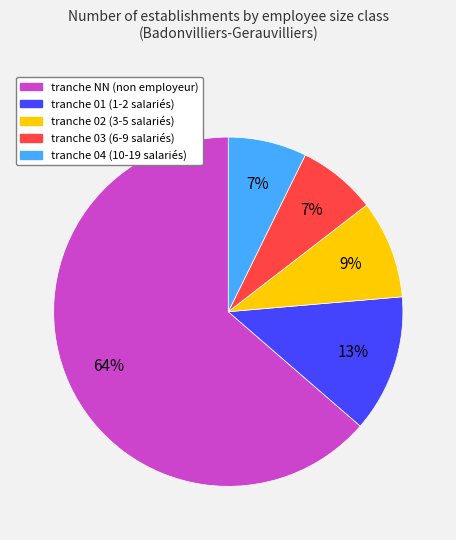

Does any single category account for the majority?

Yes